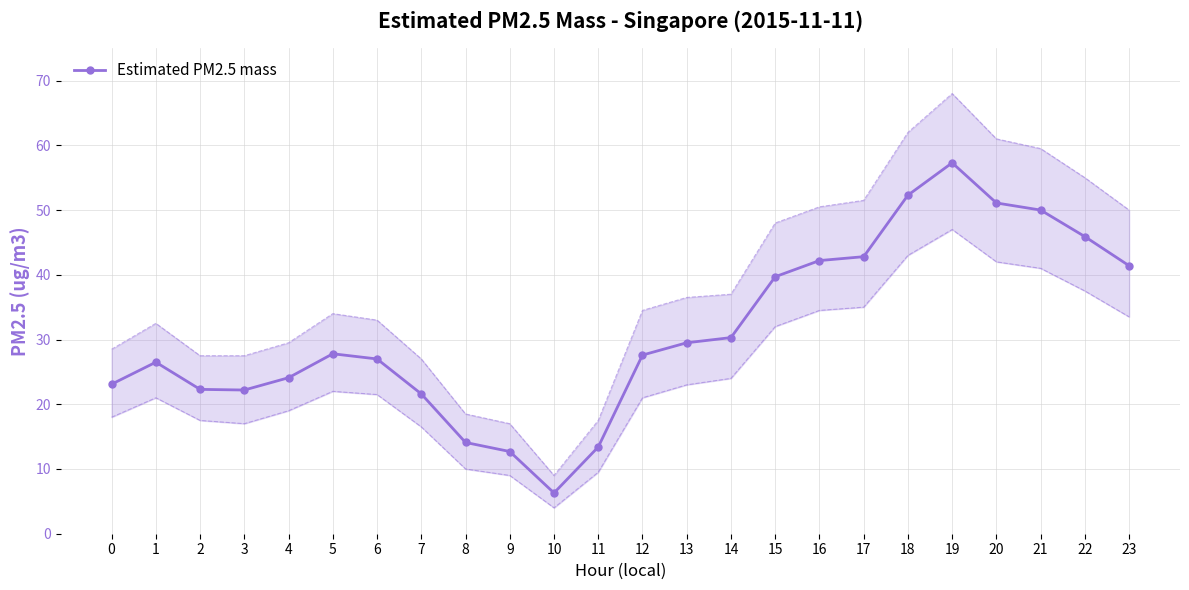

Reading left to right, what are all the values shown in this chart?

0=23.1	1=26.5	2=22.3	3=22.2	4=24.1	5=27.8	6=27.0	7=21.6	8=14.1	9=12.7	10=6.3	11=13.4	12=27.6	13=29.5	14=30.3	15=39.7	16=42.2	17=42.8	18=52.3	19=57.3	20=51.1	21=50.0	22=45.9	23=41.4